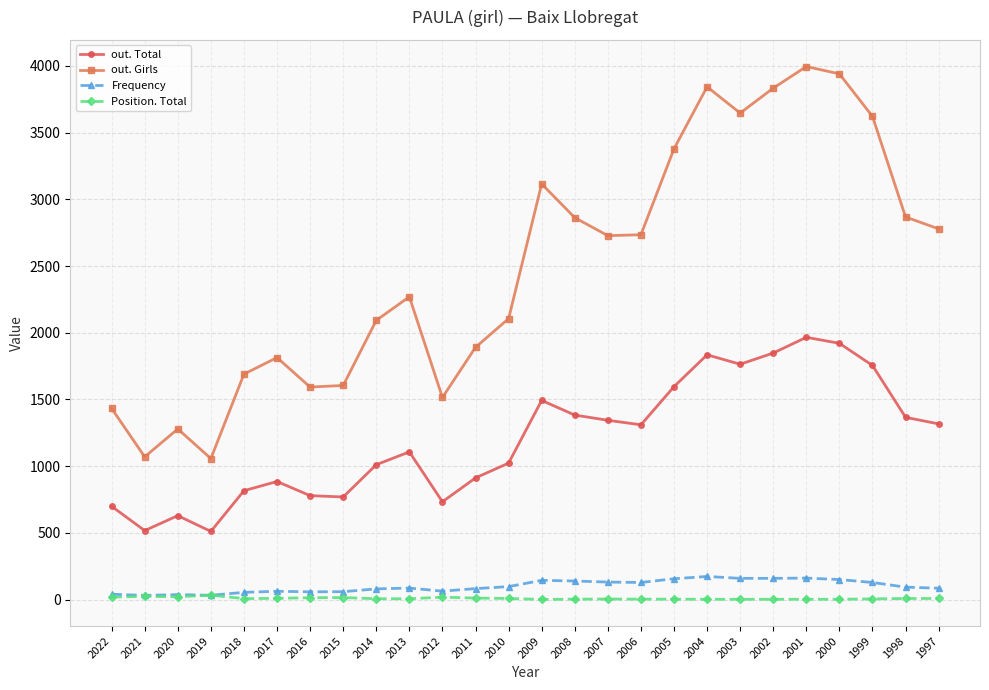

Is it true that out. Total equals 912 at 2011?

True